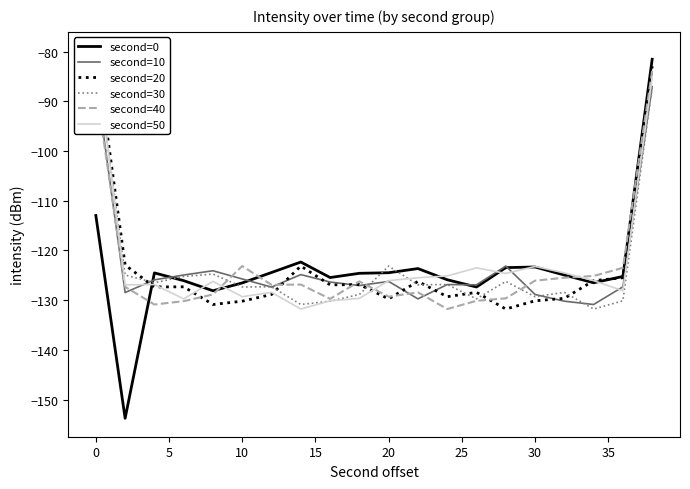

What is the minimum value for second=0?

-153.8